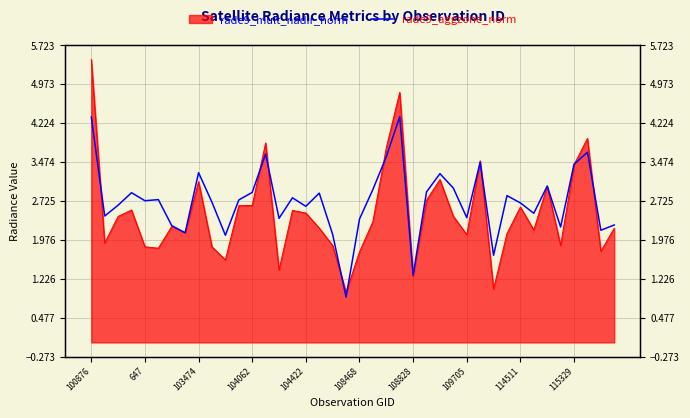

List the labels in order of value, smallest first.

19, 24, 30, 10, 18, 109705, 38, 35, 108828, 39, 20, 14, 28, 647, 33, 16, 103474, 32, 115329, 104422, 11, 108468, 15, 31, 17, 104062, 12, 25, 21, 27, 34, 26, 114511, 36, 29, 22, 13, 37, 100876, 23